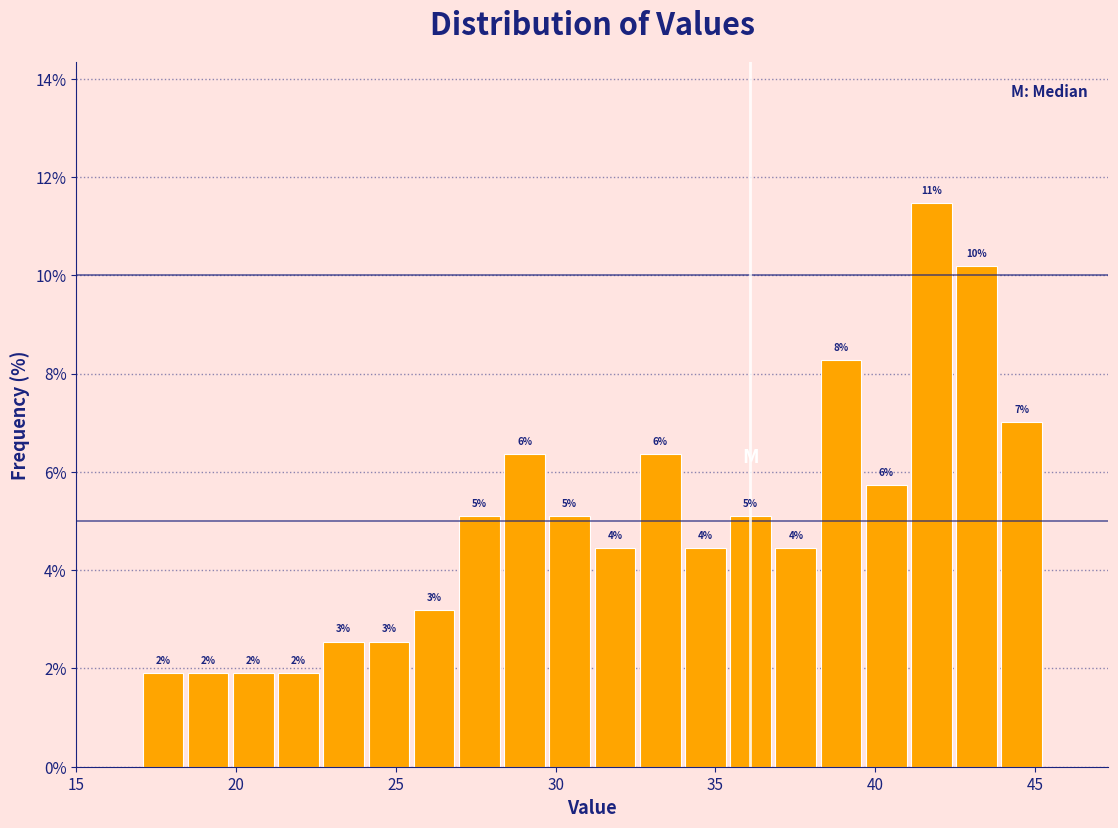

Read against the x-axis, roughly where is the centre of the tallest bar?

42.0